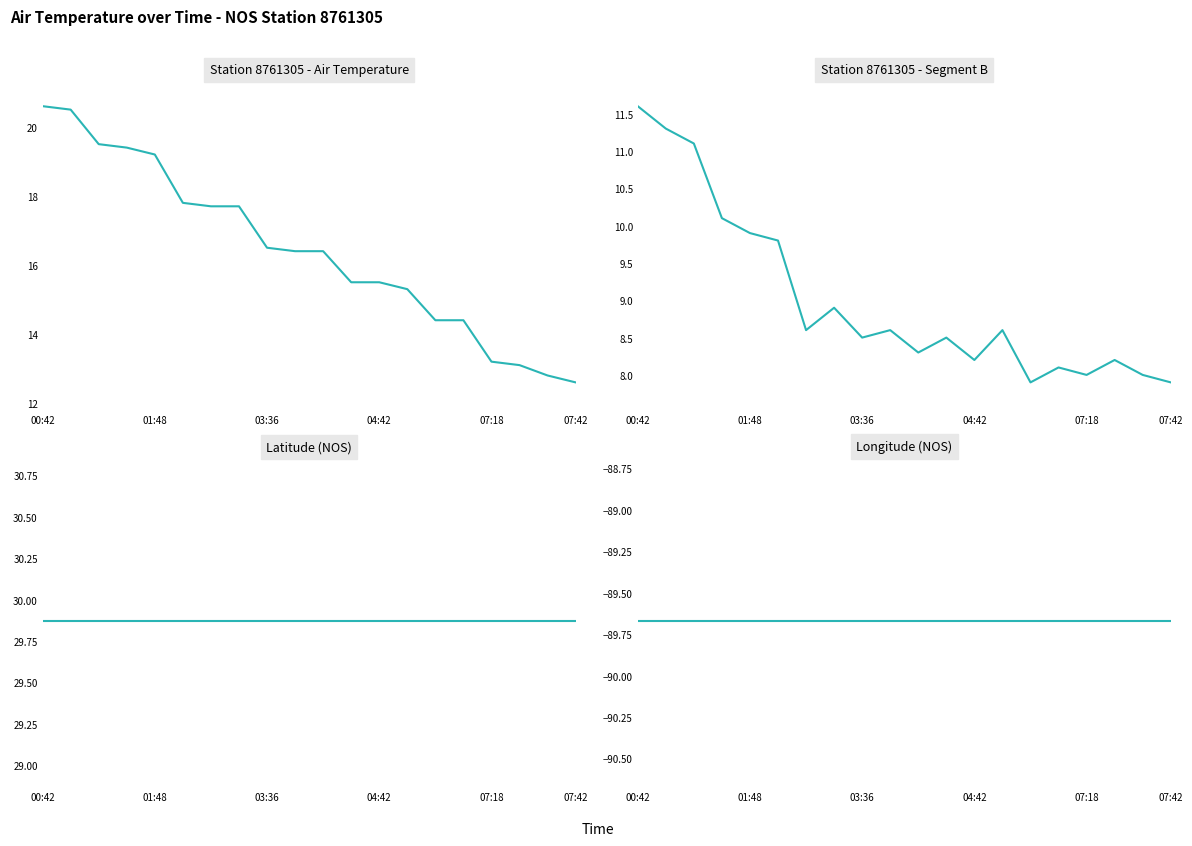

What is the smallest value displayed?

-89.7